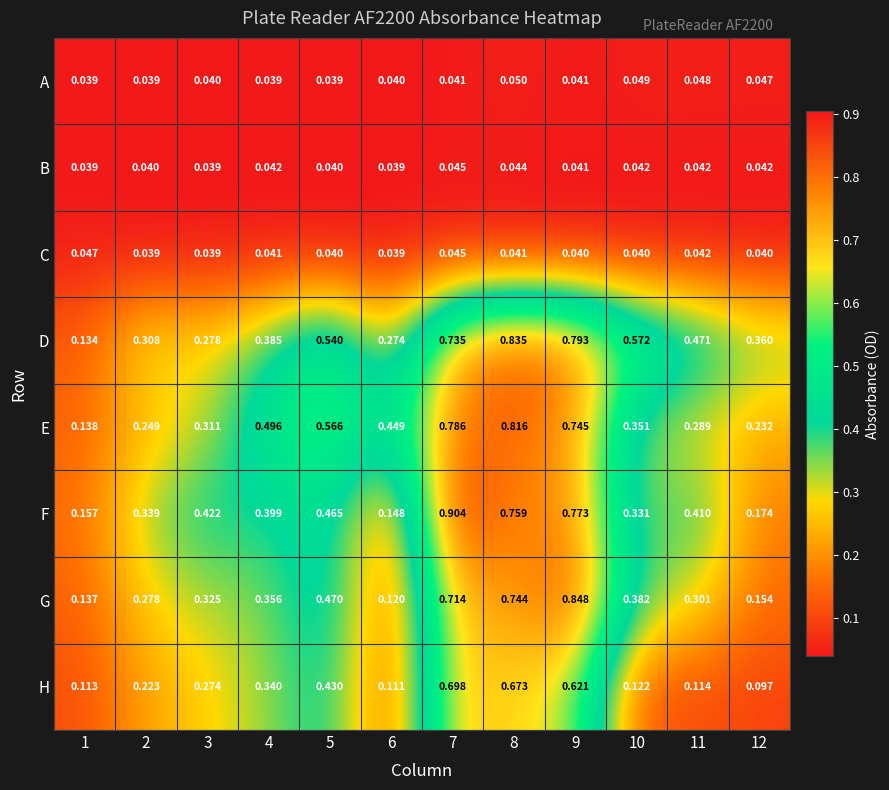

Rank the series by their maximum value, from highest to lowest.

F, G, D, E, H, A, C, B